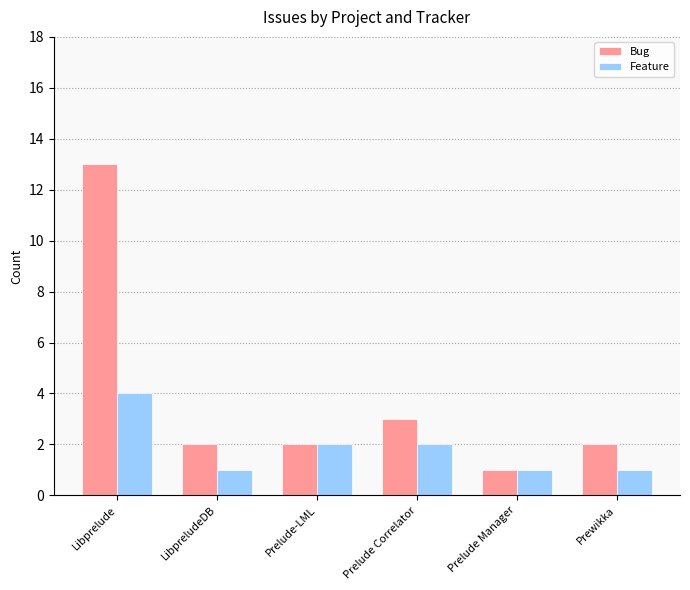

True or false: Bug has a value of 2 at Prelude-LML.

True